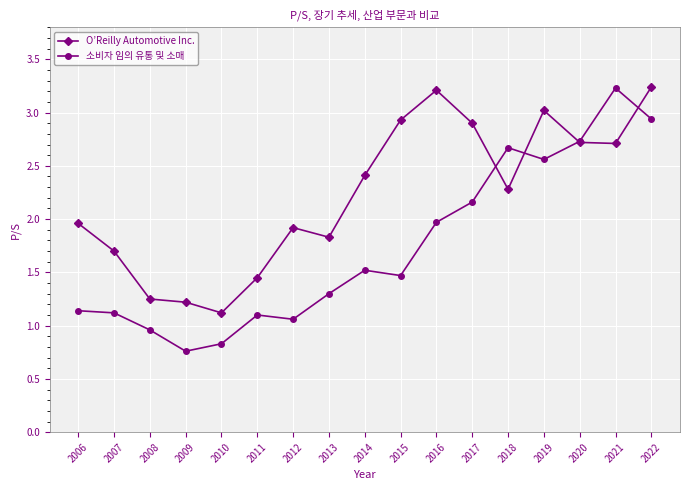

What is the total value across all series at 2012?

3.0